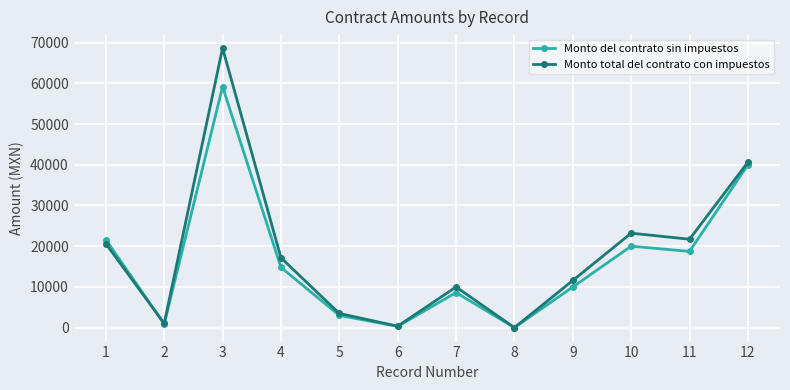

What is the value of the Monto del contrato sin impuestos point at the 5th from the left?

3000.0